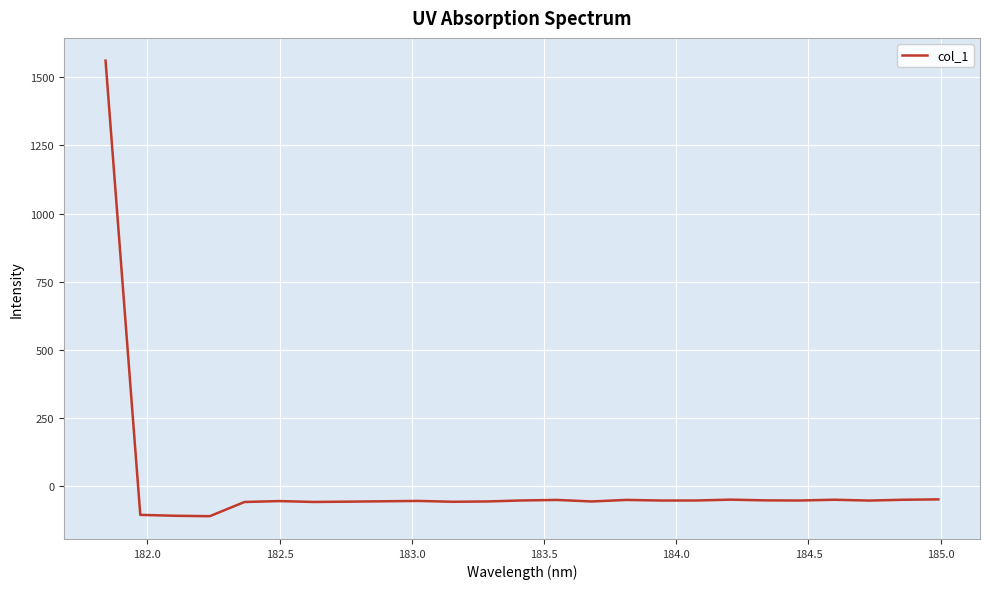

What is the greatest value displayed?

1560.9